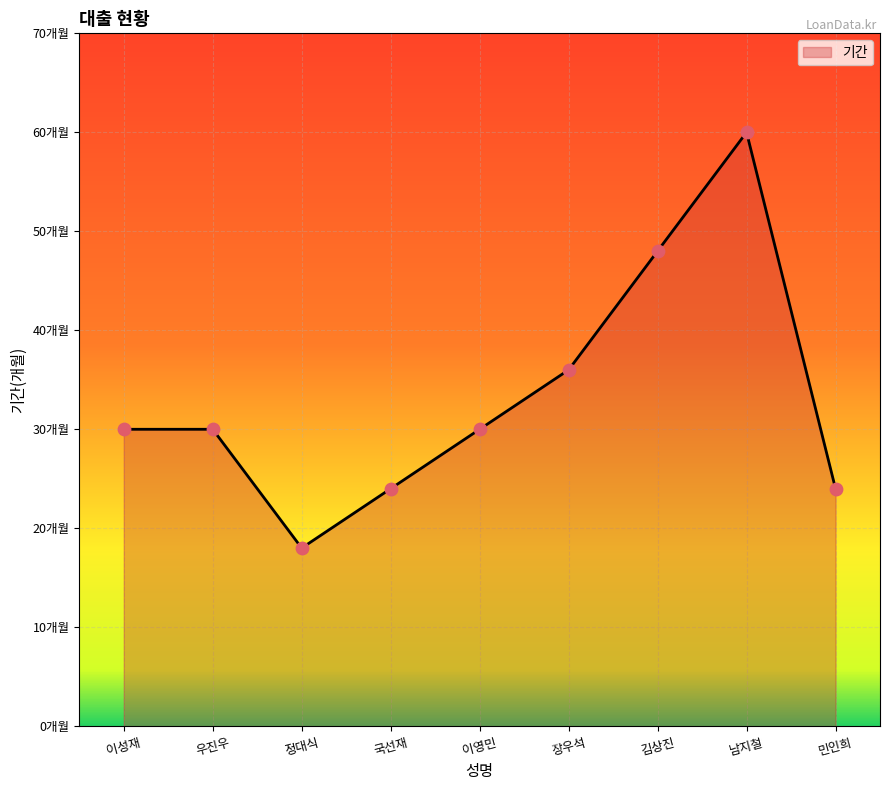

What is the ratio of the value at 이성재 to the value at 이영민?

1.0